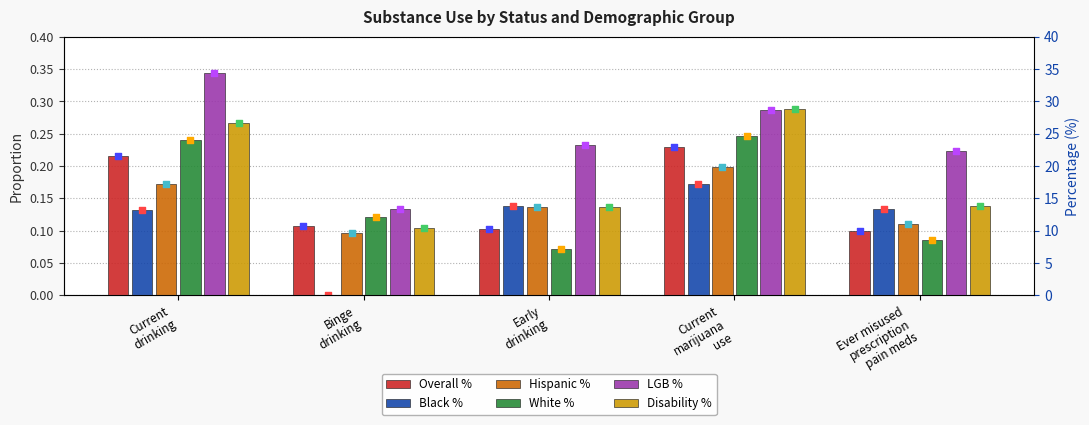

Which series contains the highest Y value?

LGB %